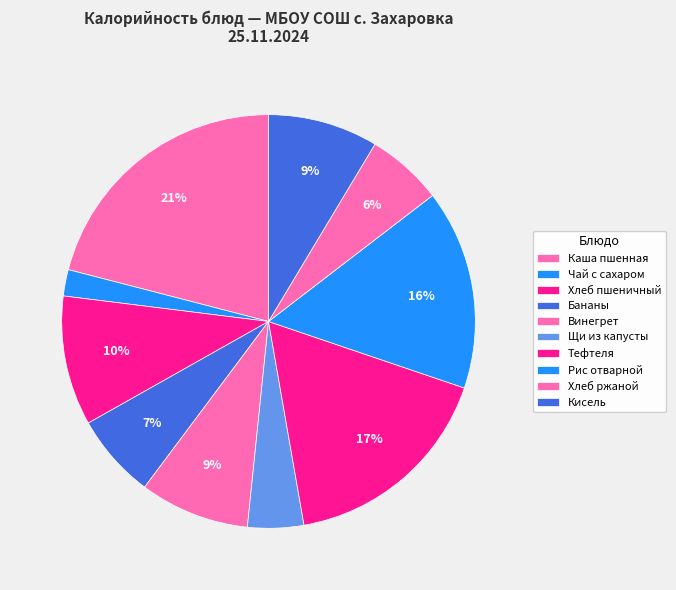

To the nearest percent, what is the difference between the largest and smallest slice percentages?

19%